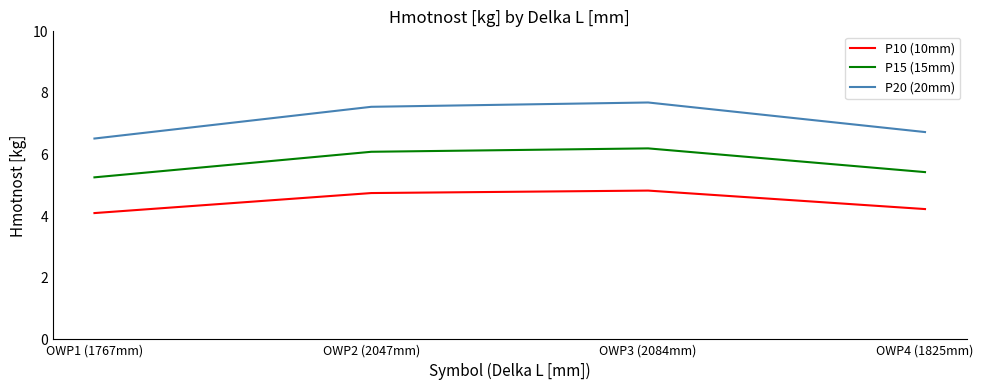

What is the minimum value shown in the chart?

4.1